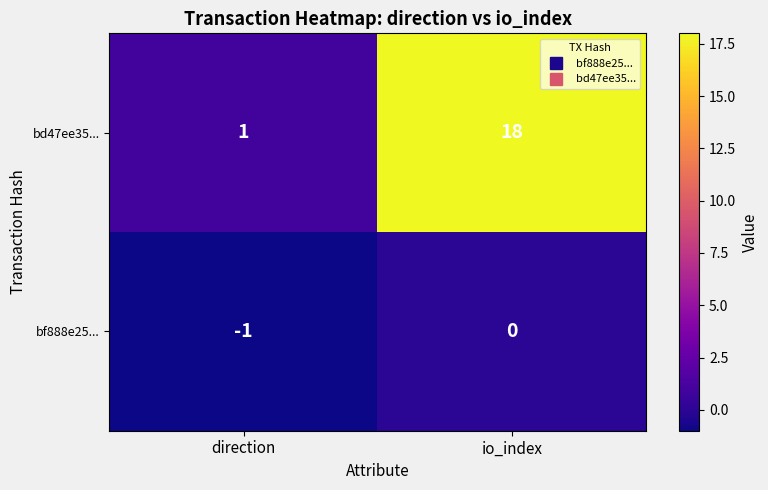

Which series has the widest spread of values?

bd47ee35...